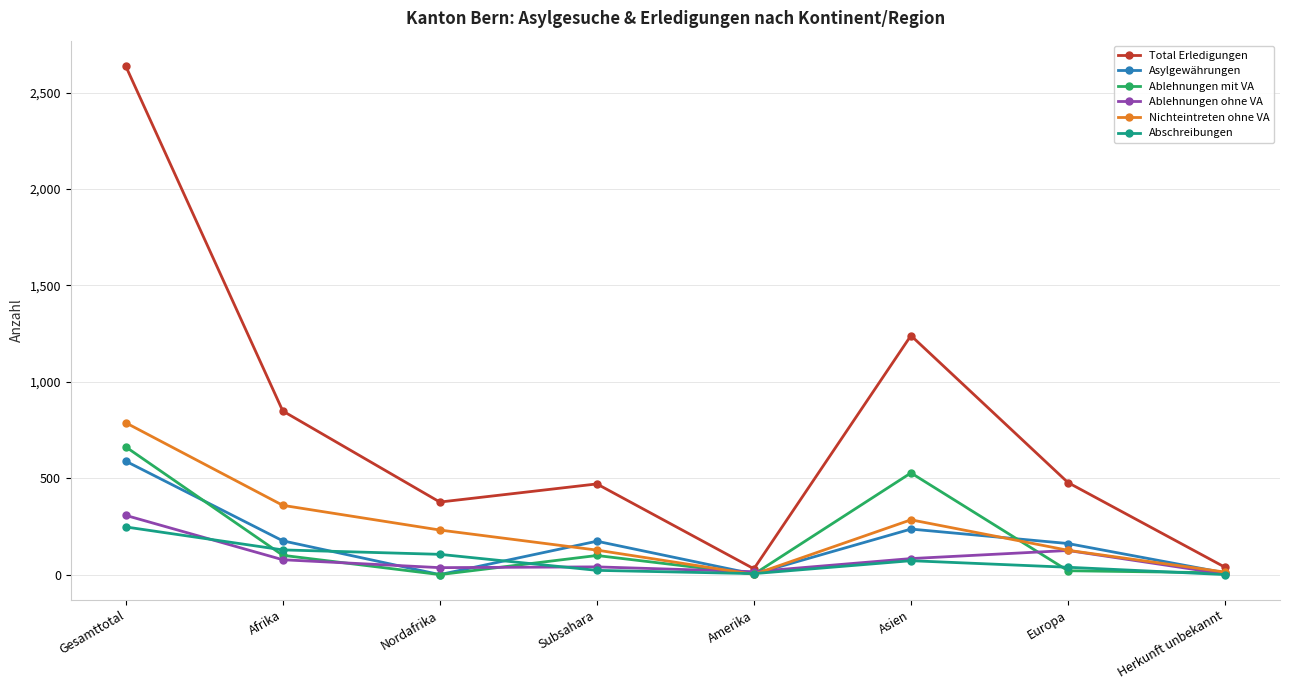

At which label does Total Erledigungen reach its peak?

Gesamttotal